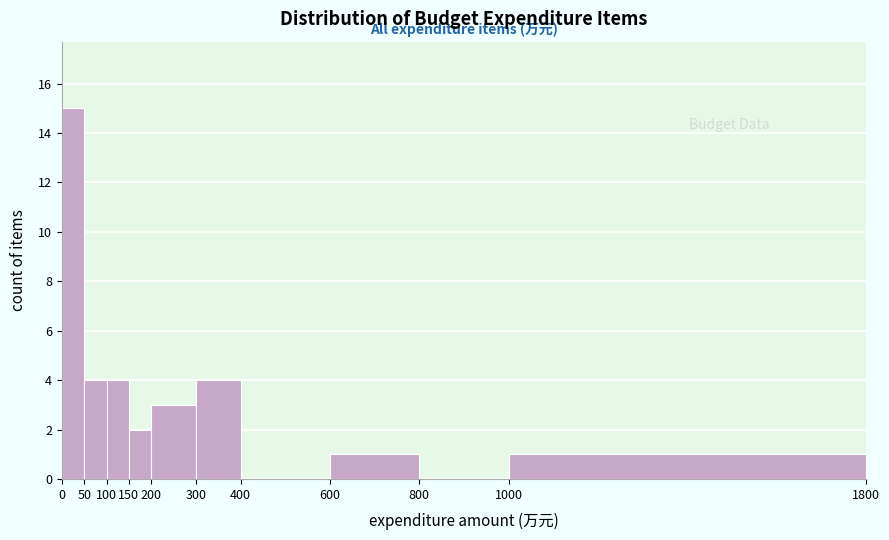

Reading left to right, transcribe this chart: for each bar, give the range it covers on the x-axis and its height. The values are not printed on the chart, so give them approximately, as read against the axis.

0 to 50: 15
50 to 100: 4
100 to 150: 4
150 to 200: 2
200 to 300: 3
300 to 400: 4
400 to 600: 0
600 to 800: 1
800 to 1000: 0
1000 to 1800: 1